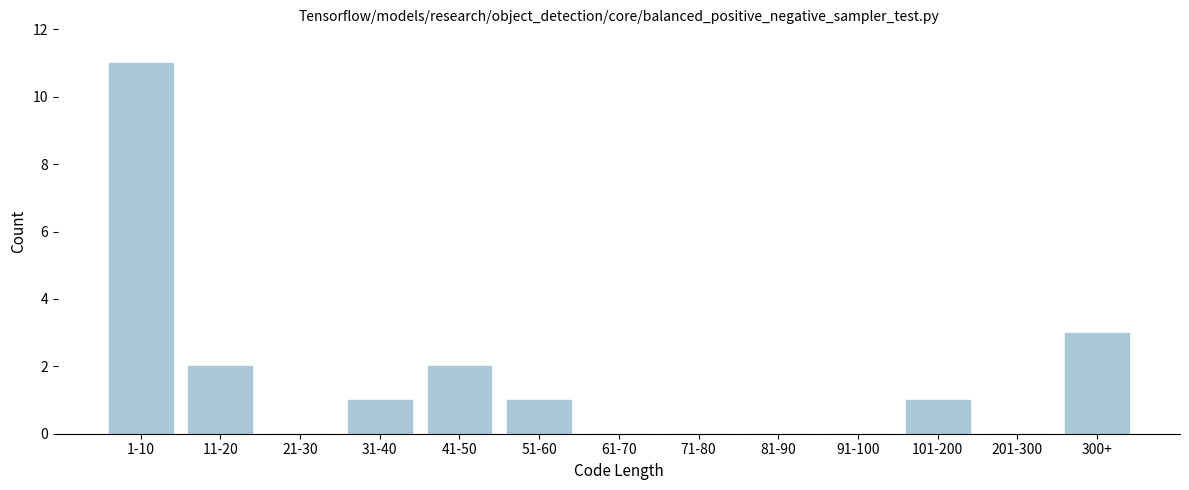

Reading left to right, extract all data points from this chart.

1-10=11	11-20=2	21-30=0	31-40=1	41-50=2	51-60=1	61-70=0	71-80=0	81-90=0	91-100=0	101-200=1	201-300=0	300+=3